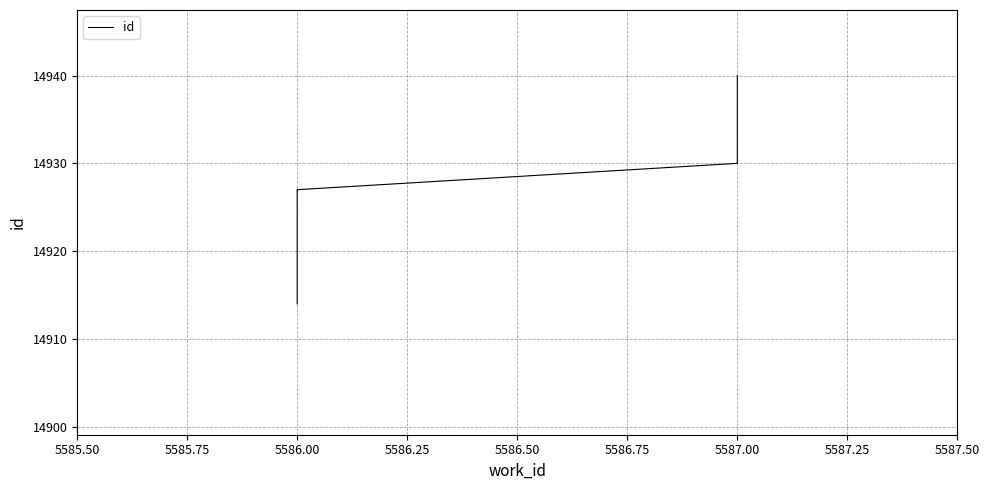

True or false: the data has more than 1 interior local peaks.

False